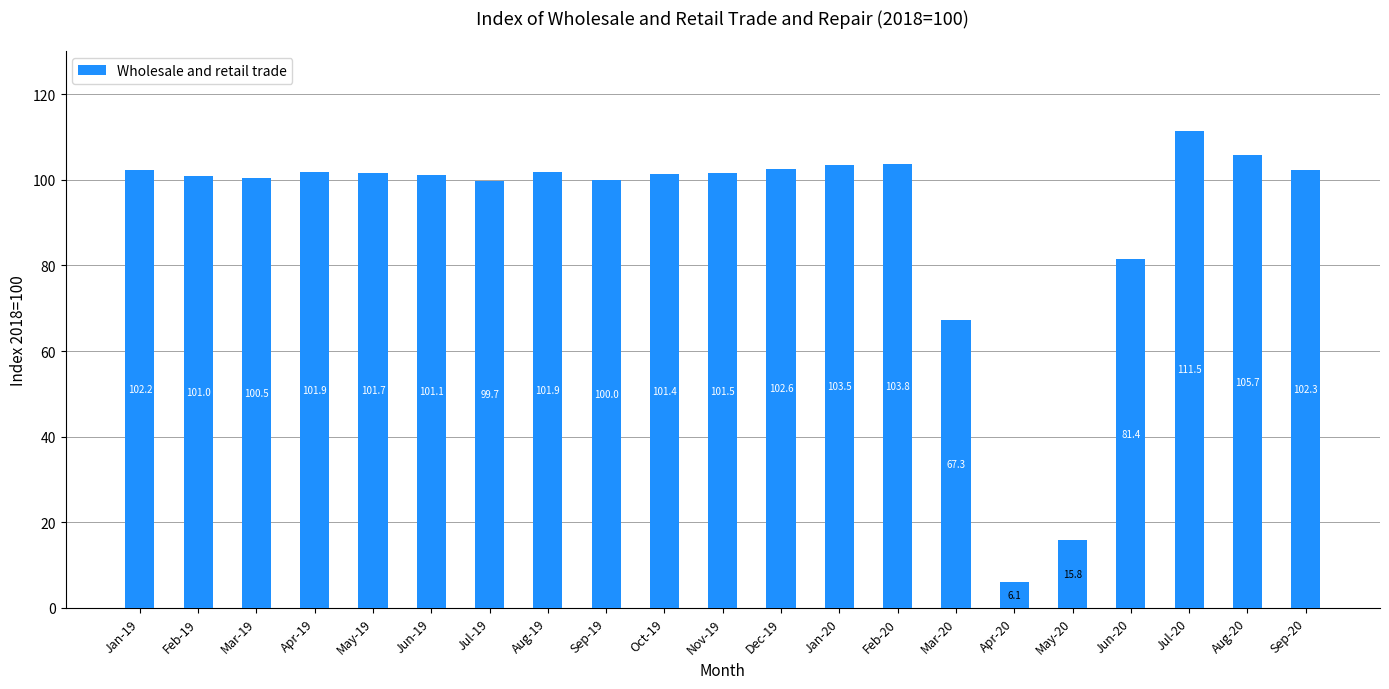

What is the value of the 6th bar from the left?

101.1